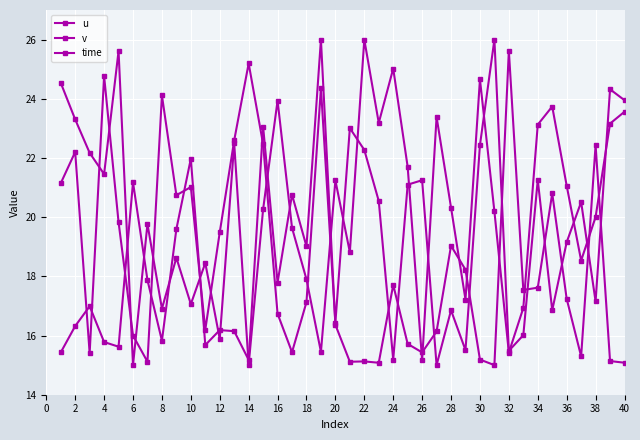

What is the difference between the maximum and minimum values in the v series?

11.0